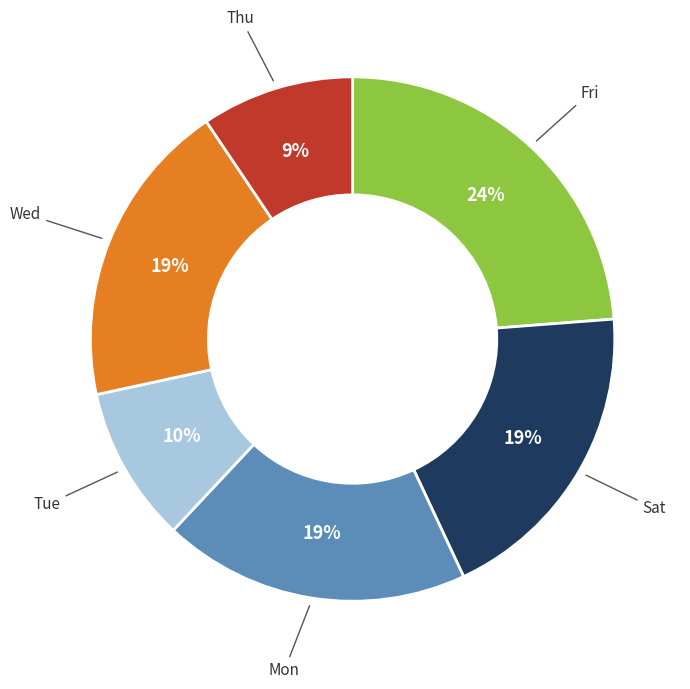

Count the number of slices in the pie.

6